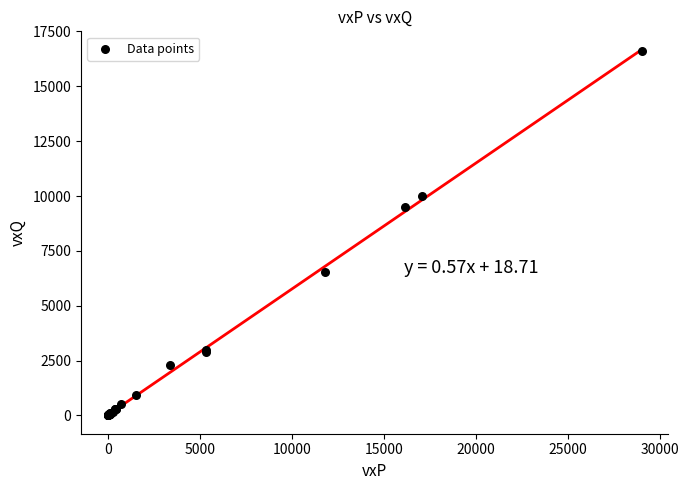

What Y value in the scatter plot is closest to 8294?

9497.4